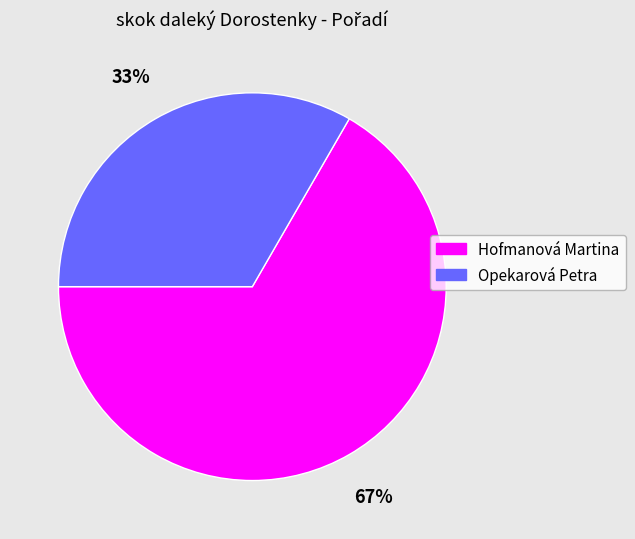

Is Opekarová Petra the majority of the pie?

No